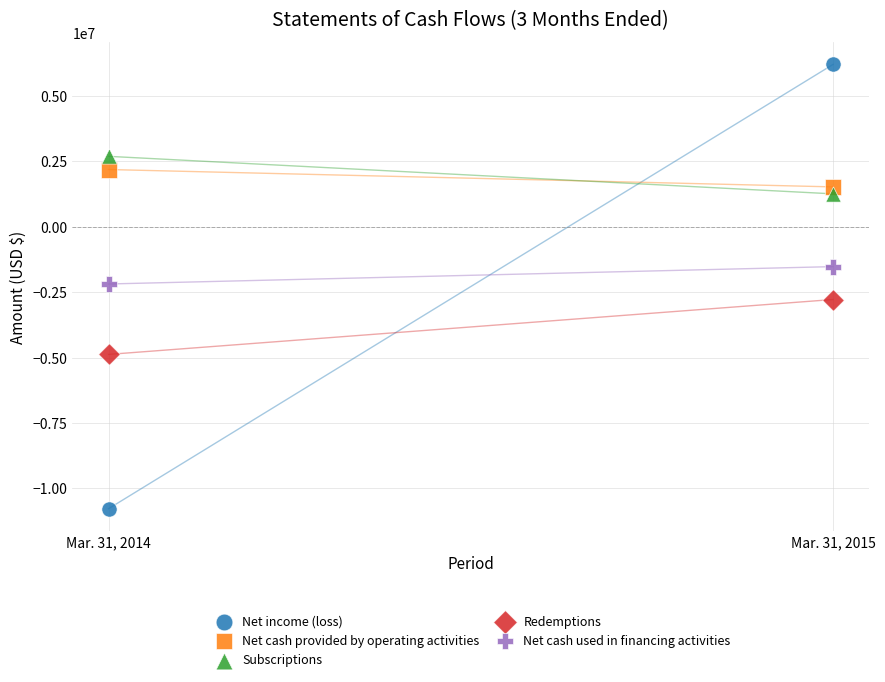

What are all the series names shown in the legend?

Net income (loss), Net cash provided by operating activities, Subscriptions, Redemptions, Net cash used in financing activities